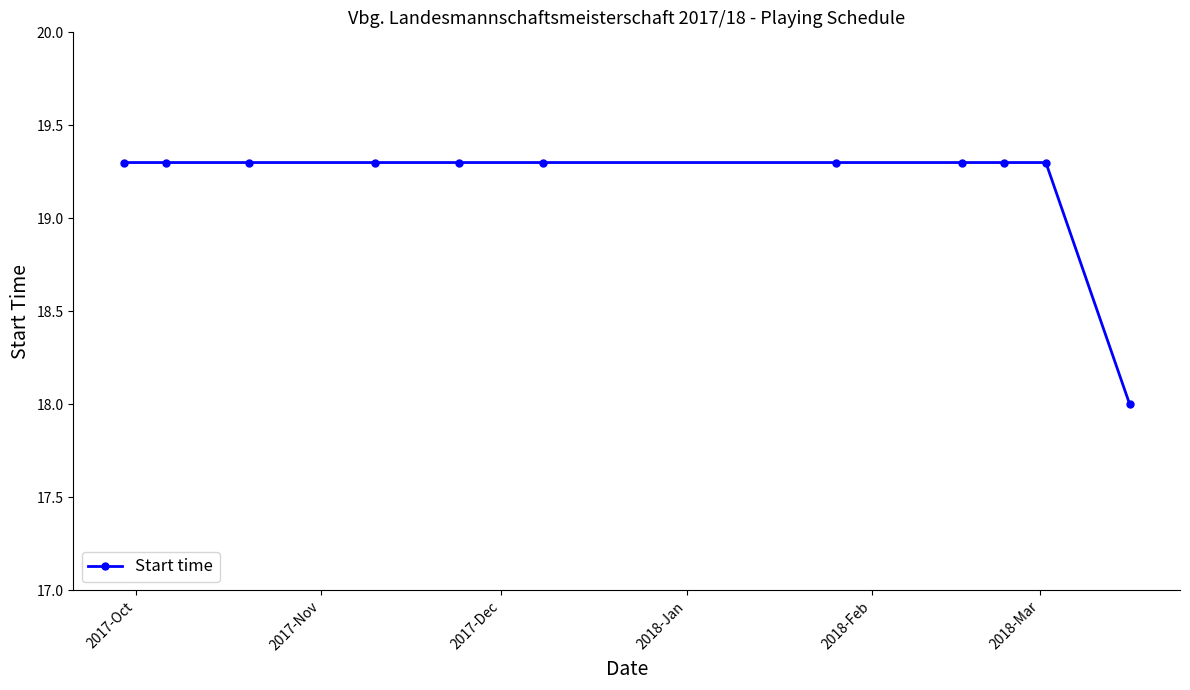

What is the difference between the maximum and minimum values?

1.3